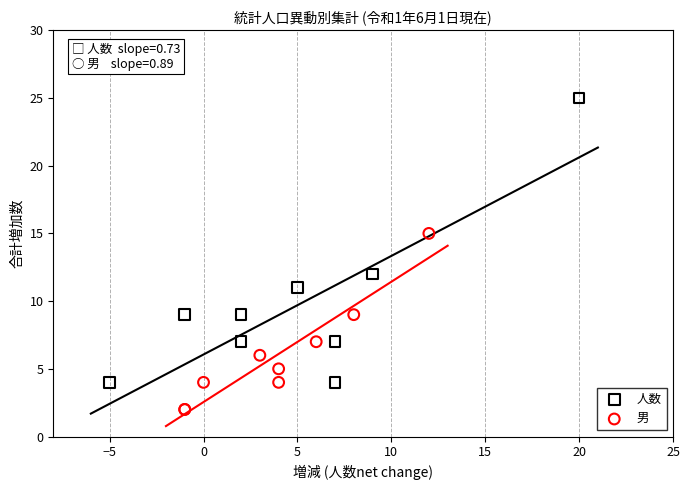

What are all the series names shown in the legend?

人数, 男